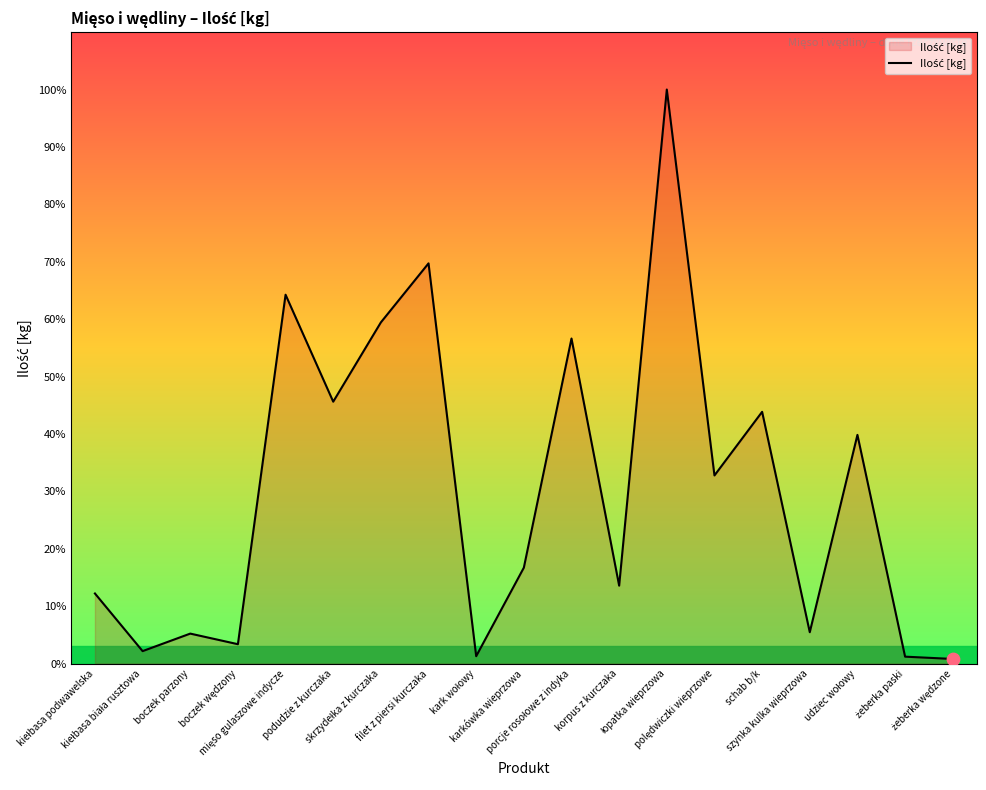

What is the change in value from porcje rosołowe z indyka to łopatka wieprzowa?

+540